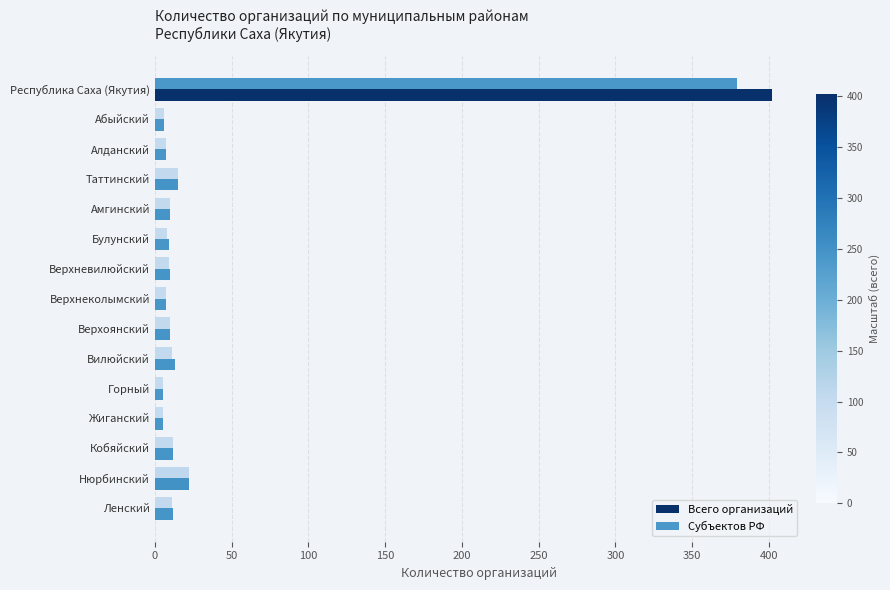

The Субъектов РФ series shows 12 at Кобяйский. True or false?

True